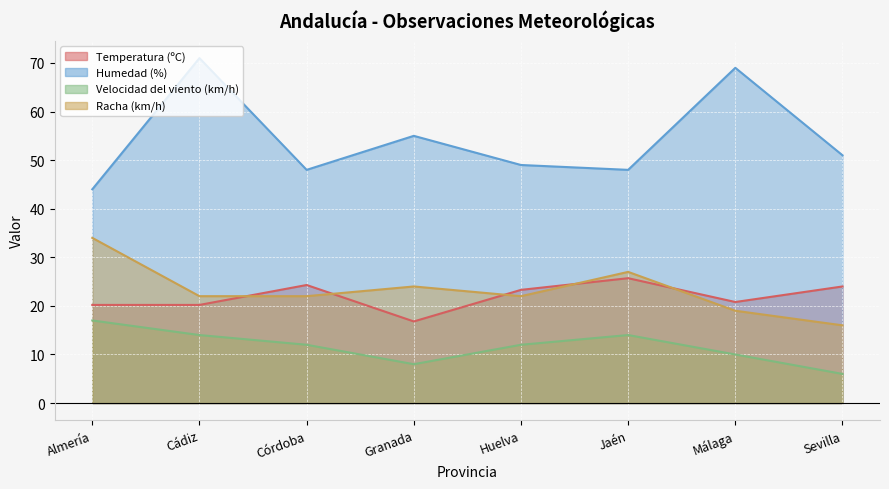

What is the maximum value shown in the chart?

71.0